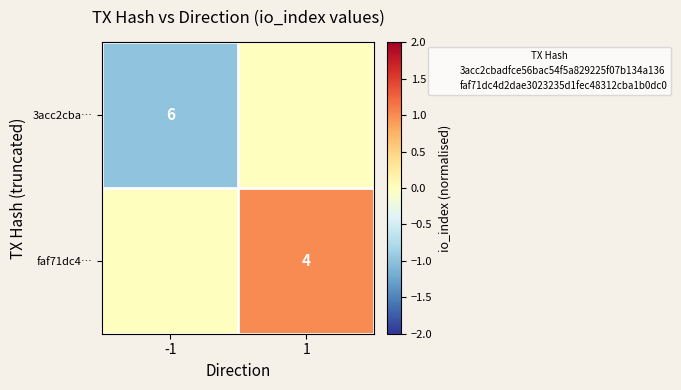

The 3acc2cba… series shows -2 at -1. True or false?

False